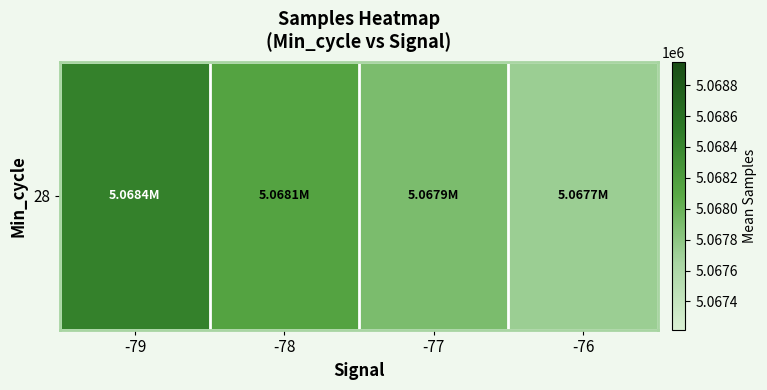

Is it true that the value at -78 is 3439873.4?

False